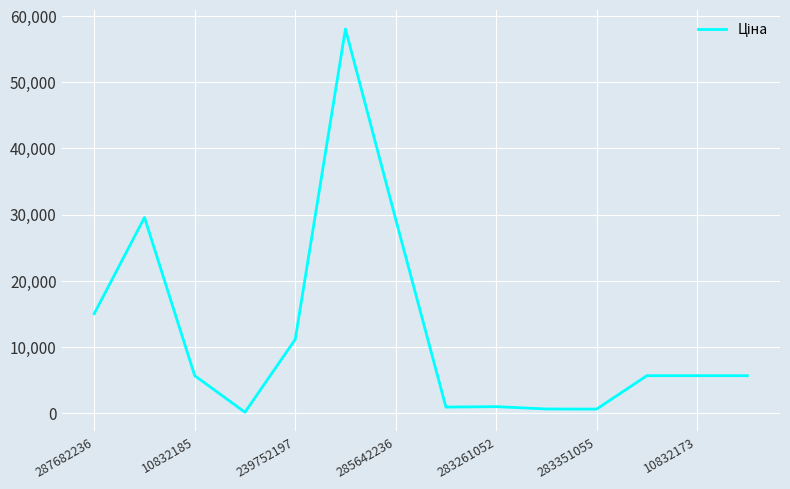

What is the greatest value displayed?

58037.0